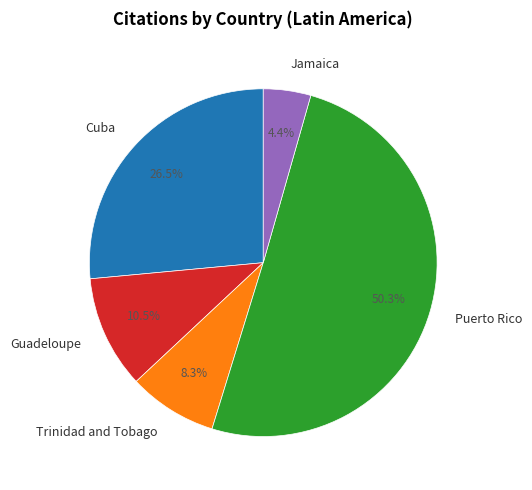

The Jamaica slice represents 4% of the pie. True or false?

True